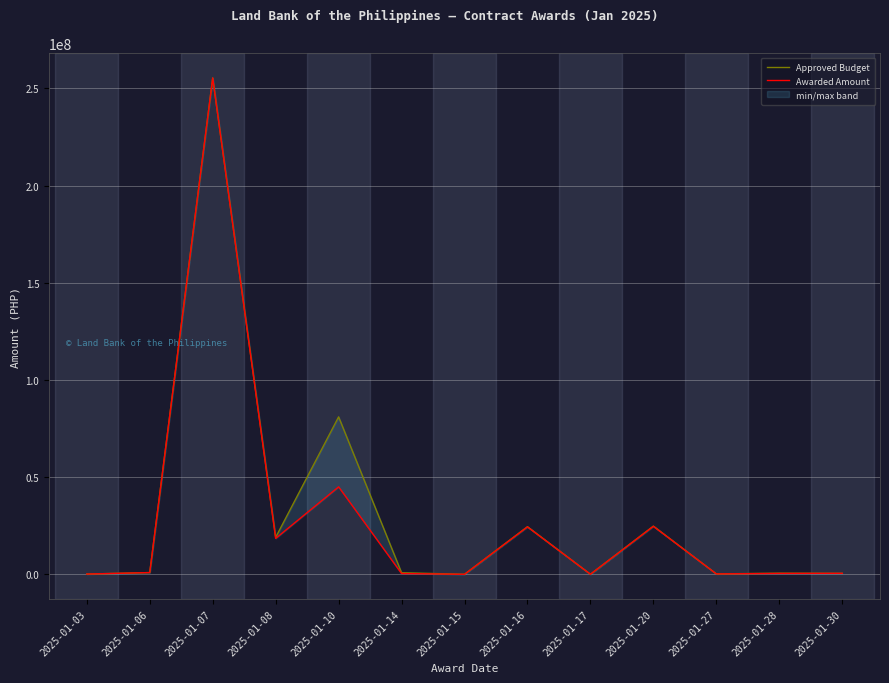

How many data points in Awarded Amount are above 500000?

6